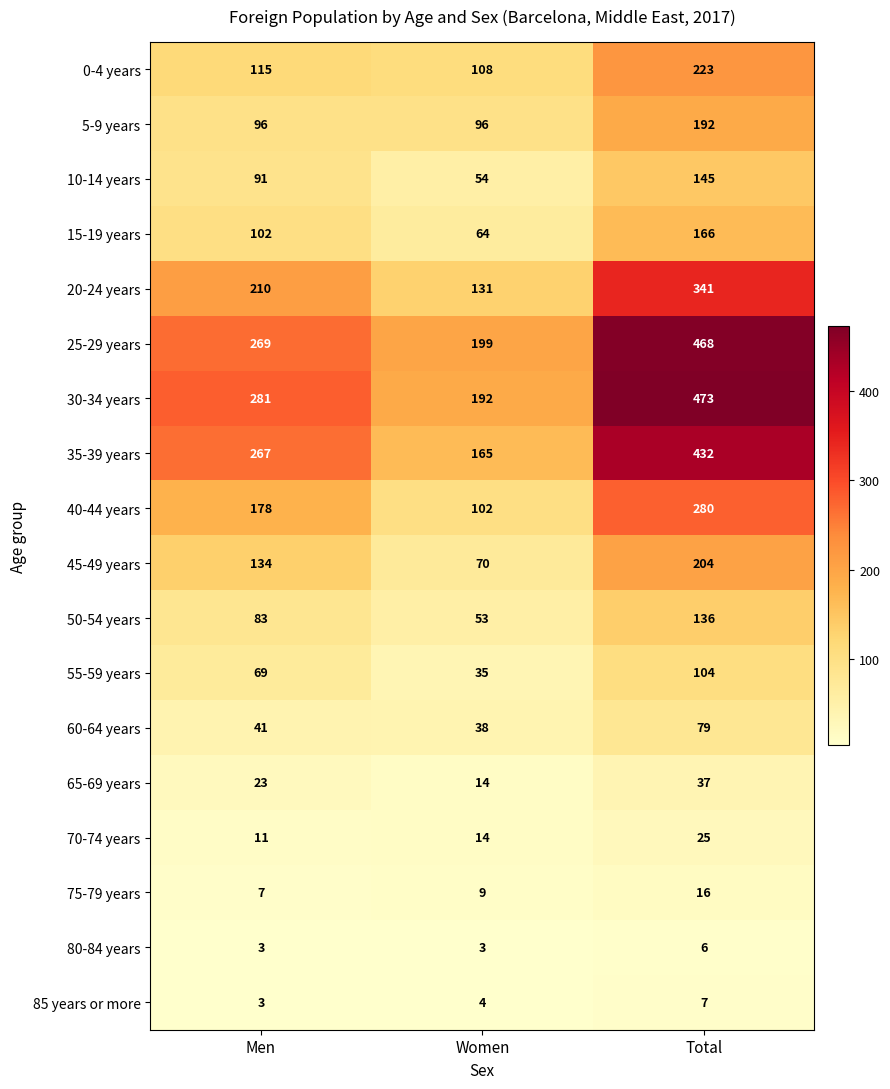

What is the sum of all 40-44 years values?

560